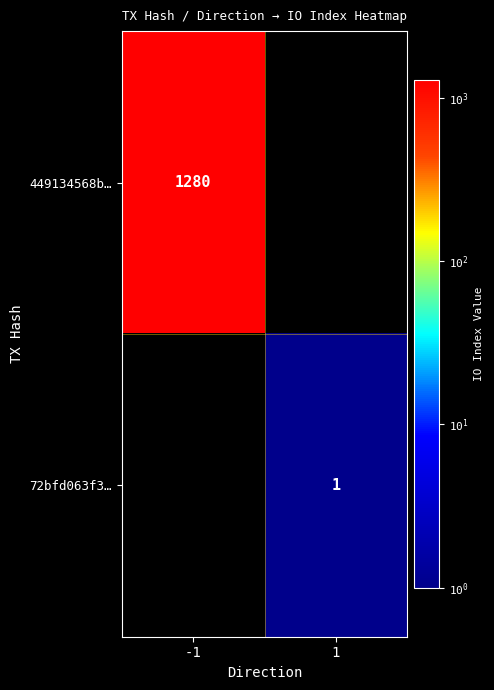

Is it true that 449134568b… equals 685 at -1?

False